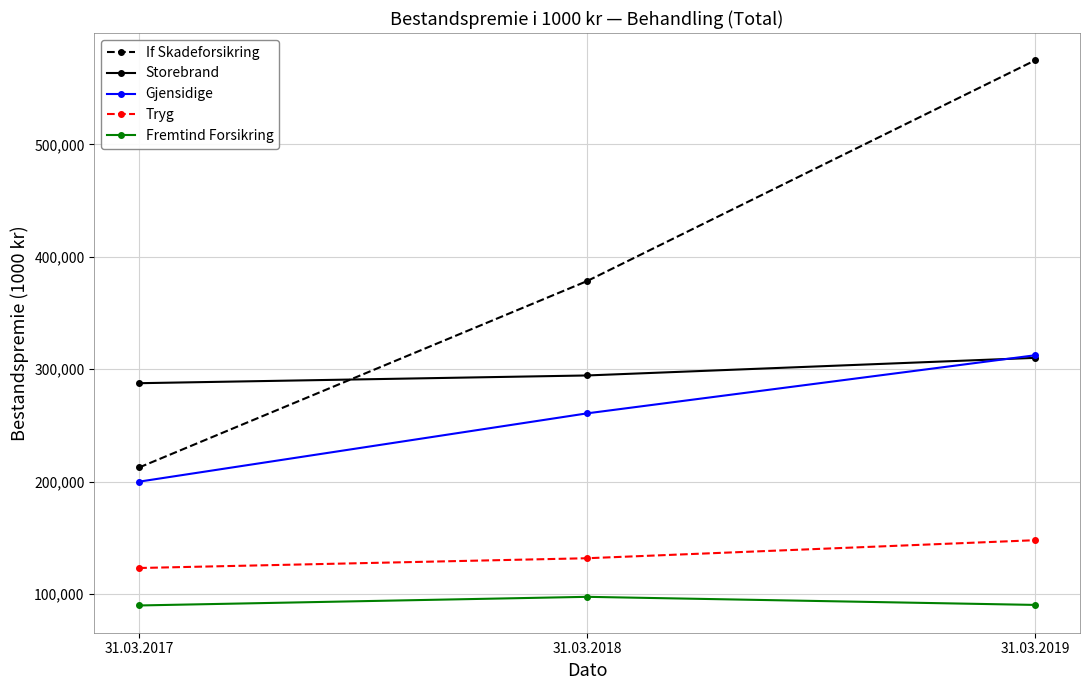

How many data points in Fremtind Forsikring are less than 90356?

1